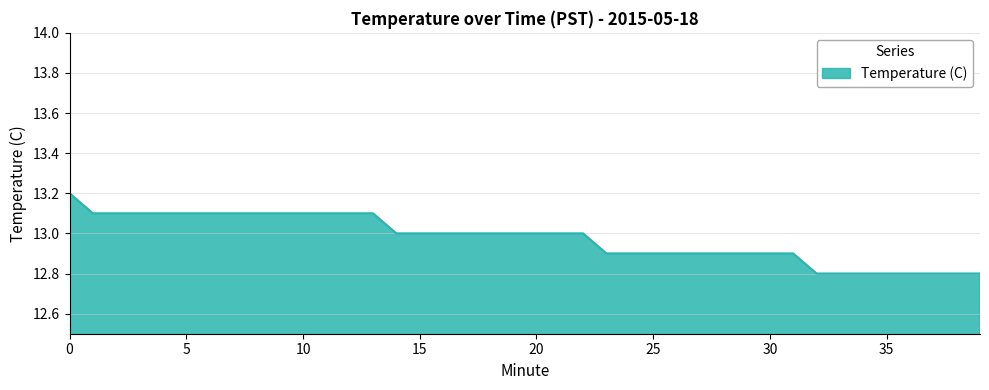

What is the average value?

13.0